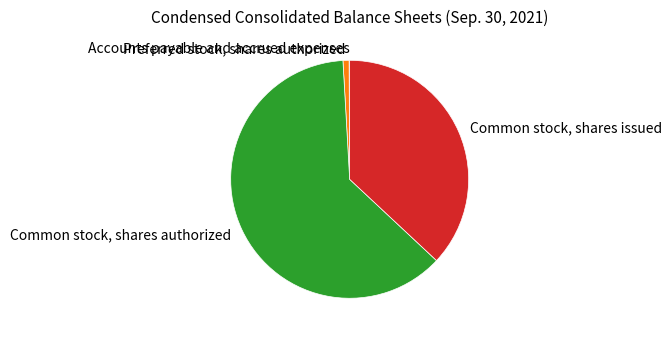

Is it true that Preferred stock, shares authorized is 11% of the pie?

False